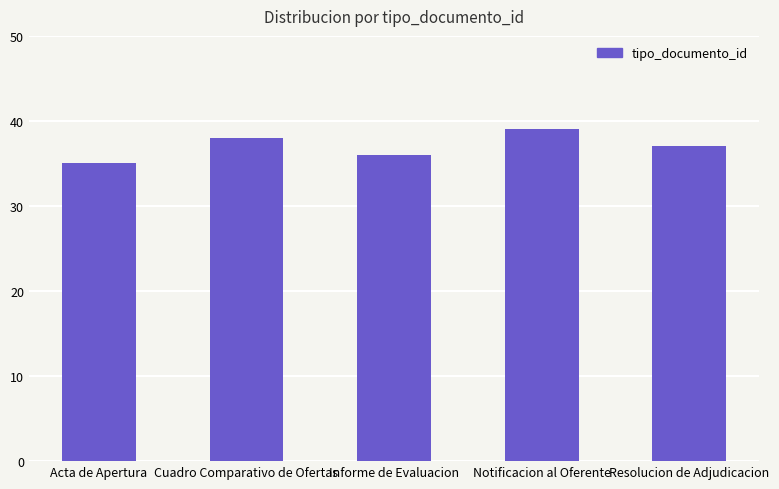

How many series are shown in this chart?

1